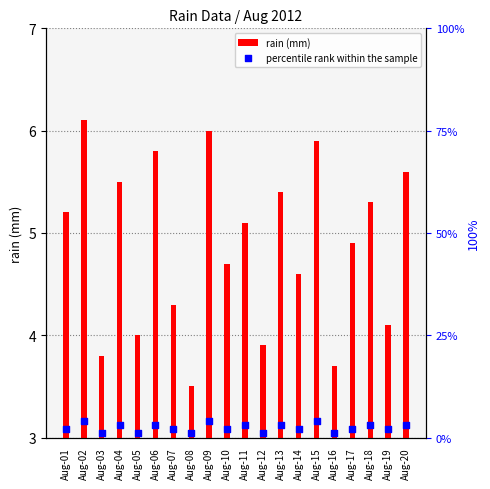

Which series has the largest total across all categories?

rain (mm)